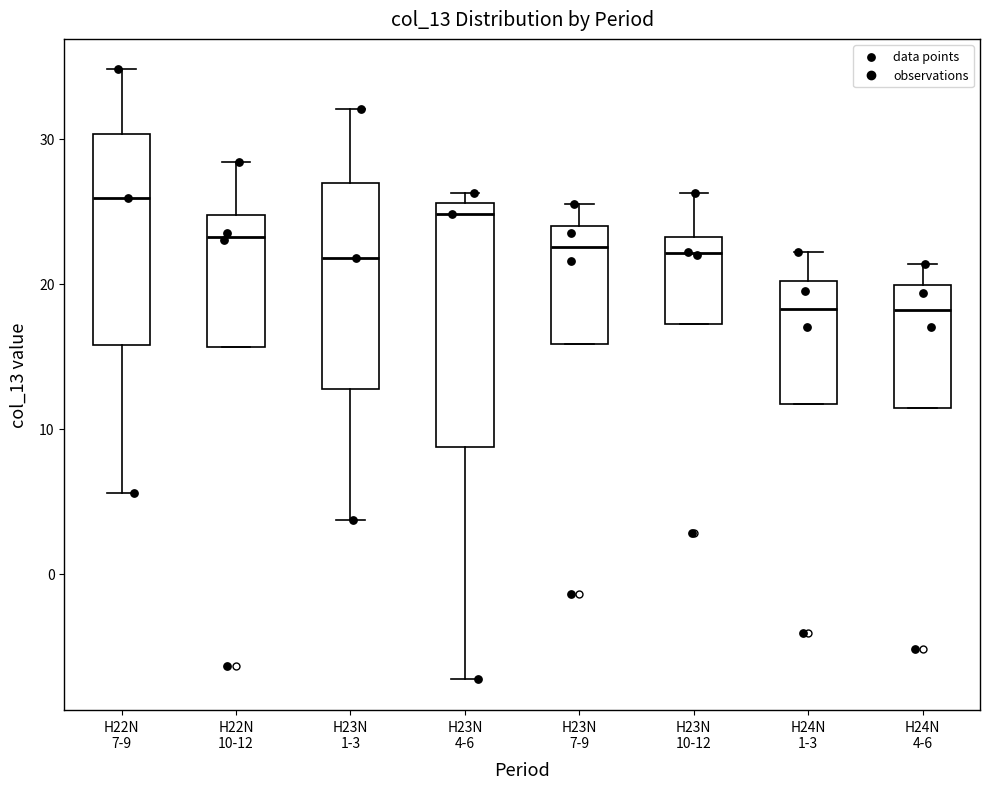

Where is the upper edge of the box for H22N 10-12 on the y-axis? The values are not printed on the chart, so give them approximately, as read against the axis.

25